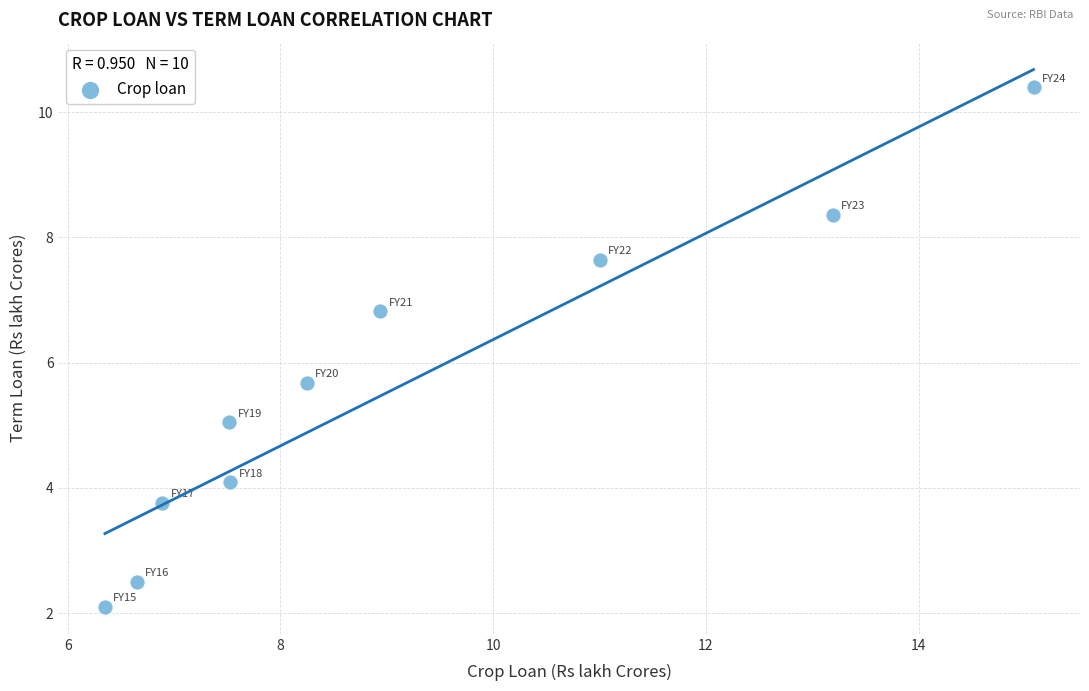

What Y value in the scatter plot is closest to 6?

5.7